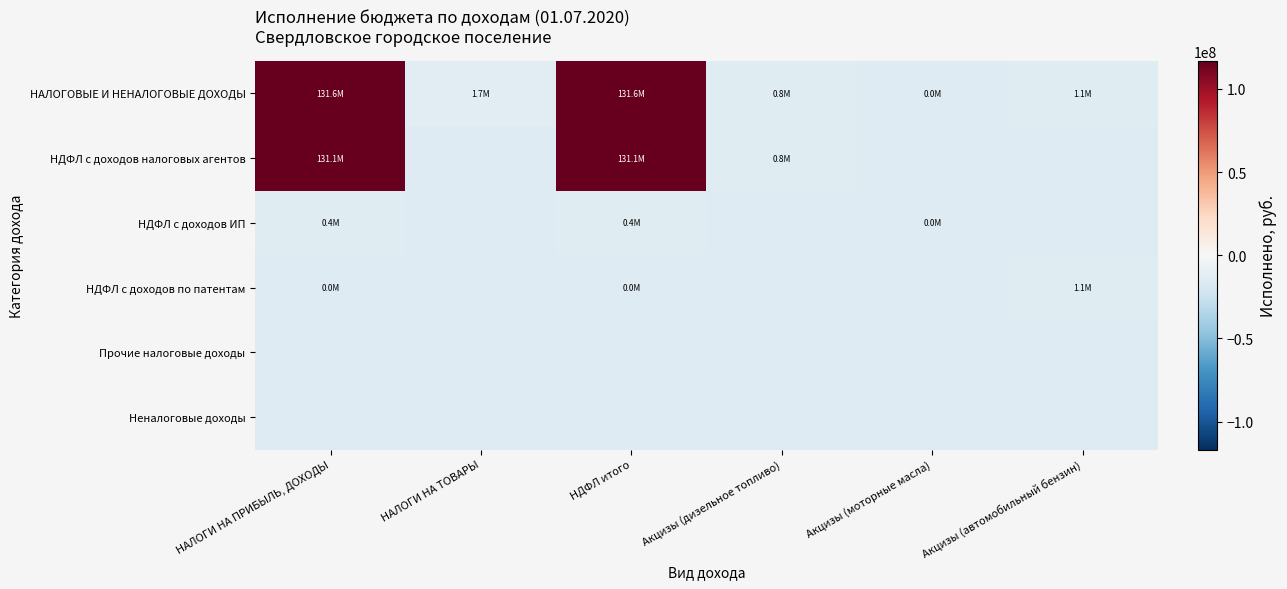

Which label corresponds to the smallest value in the chart?

НАЛОГИ НА ТОВАРЫ